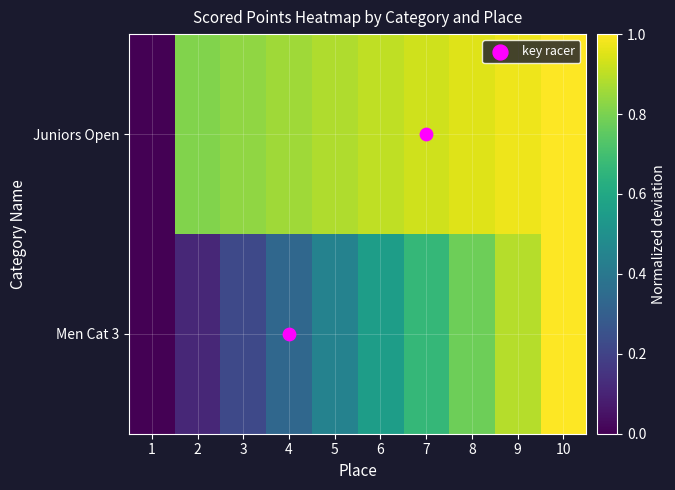

Between 6 and 9, which series saw the biggest shift?

Men Cat 3